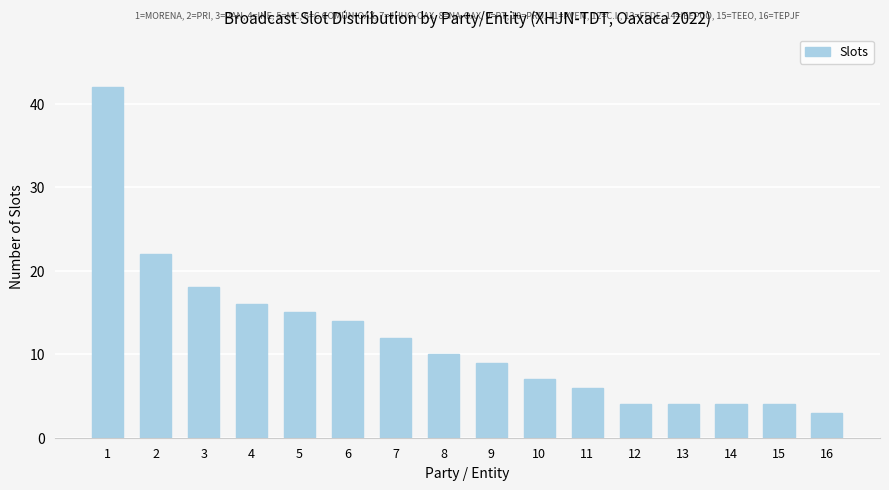

Is it true that the value at 2 is 33?

False